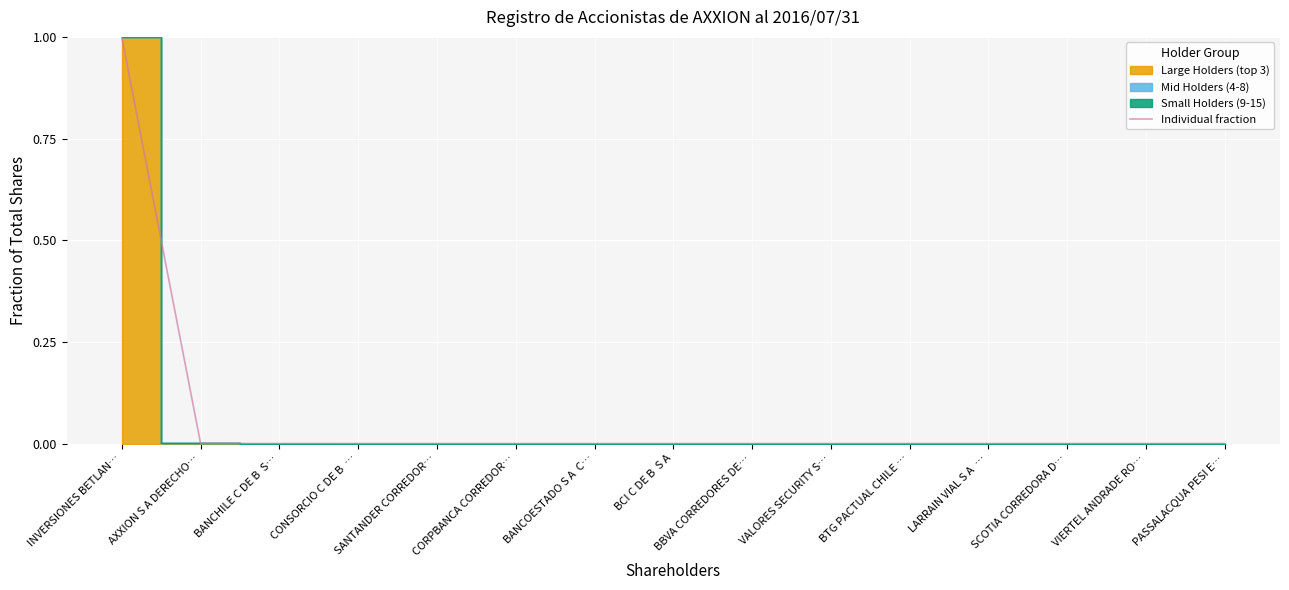

List the labels in order of value, largest first.

INVERSIONES BETLAN…, AXXION S A DERECHO…, BANCHILE C DE B  S…, CONSORCIO C DE B  …, SANTANDER CORREDOR…, CORPBANCA CORREDOR…, BANCOESTADO S A  C…, BCI C DE B  S A, BBVA CORREDORES DE…, VALORES SECURITY S…, BTG PACTUAL CHILE …, LARRAIN VIAL S A  …, SCOTIA CORREDORA D…, VIERTEL ANDRADE RO…, PASSALACQUA PESI E…